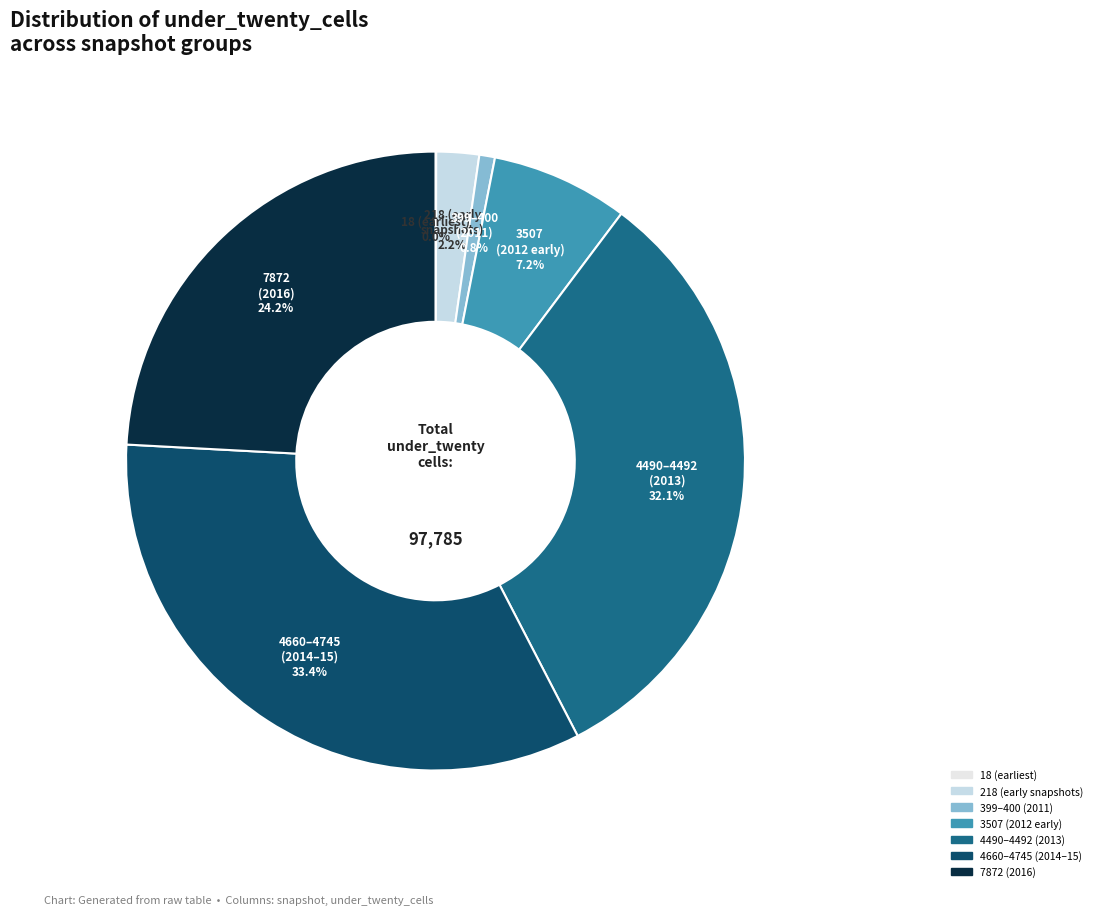

Does any single category account for the majority?

No